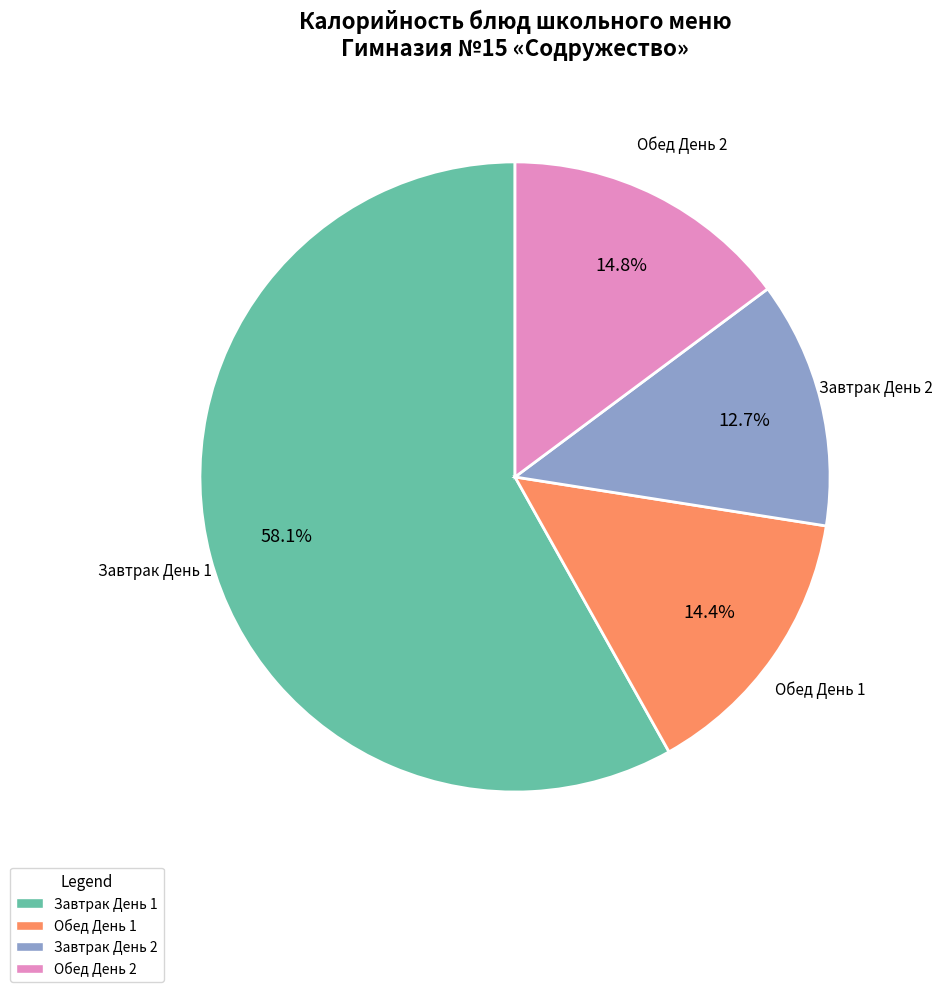

Between Обед День 1 and Завтрак День 1, which is larger?

Завтрак День 1